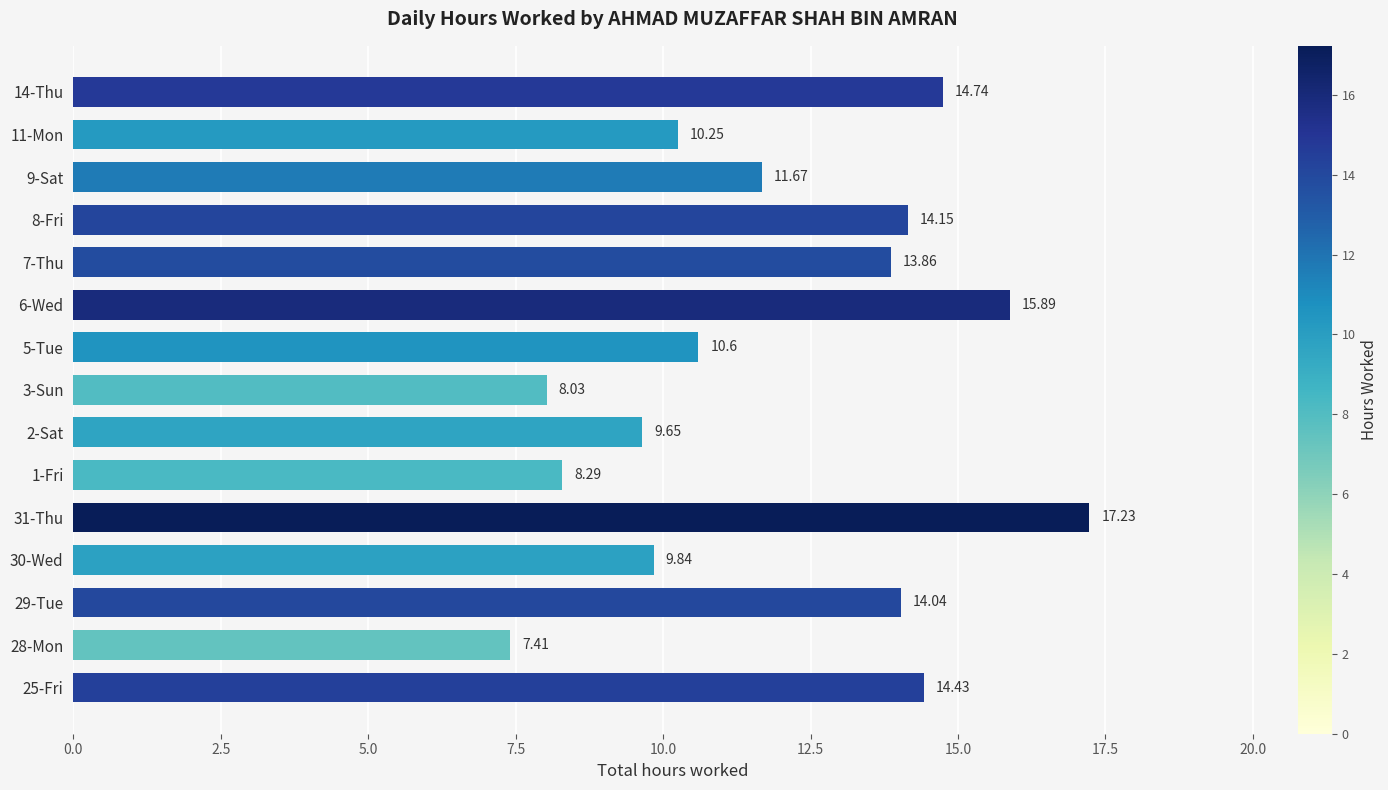

List the labels in order of value, largest first.

31-Thu, 6-Wed, 14-Thu, 25-Fri, 8-Fri, 29-Tue, 7-Thu, 9-Sat, 5-Tue, 11-Mon, 30-Wed, 2-Sat, 1-Fri, 3-Sun, 28-Mon